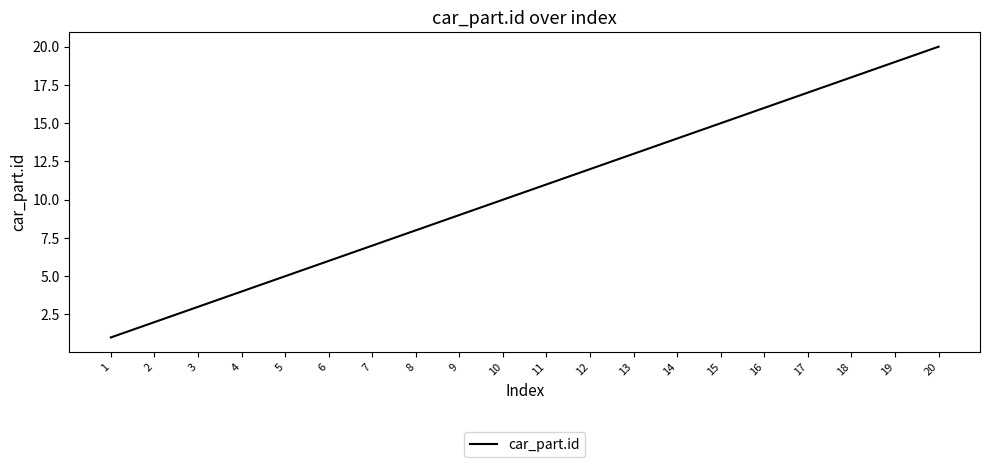

Rank the categories by value from lowest to highest.

1, 2, 3, 4, 5, 6, 7, 8, 9, 10, 11, 12, 13, 14, 15, 16, 17, 18, 19, 20